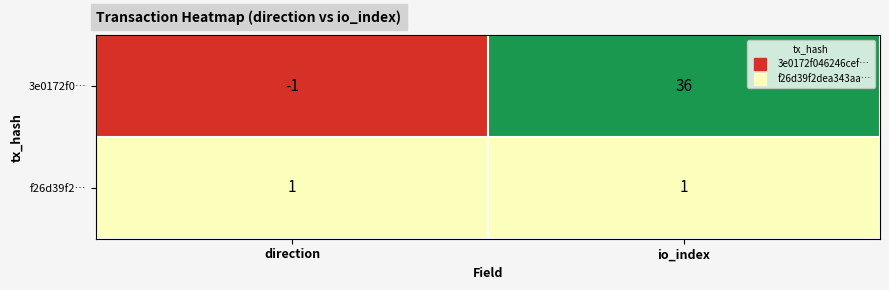

The 3e0172f0… series shows 36 at io_index. True or false?

True